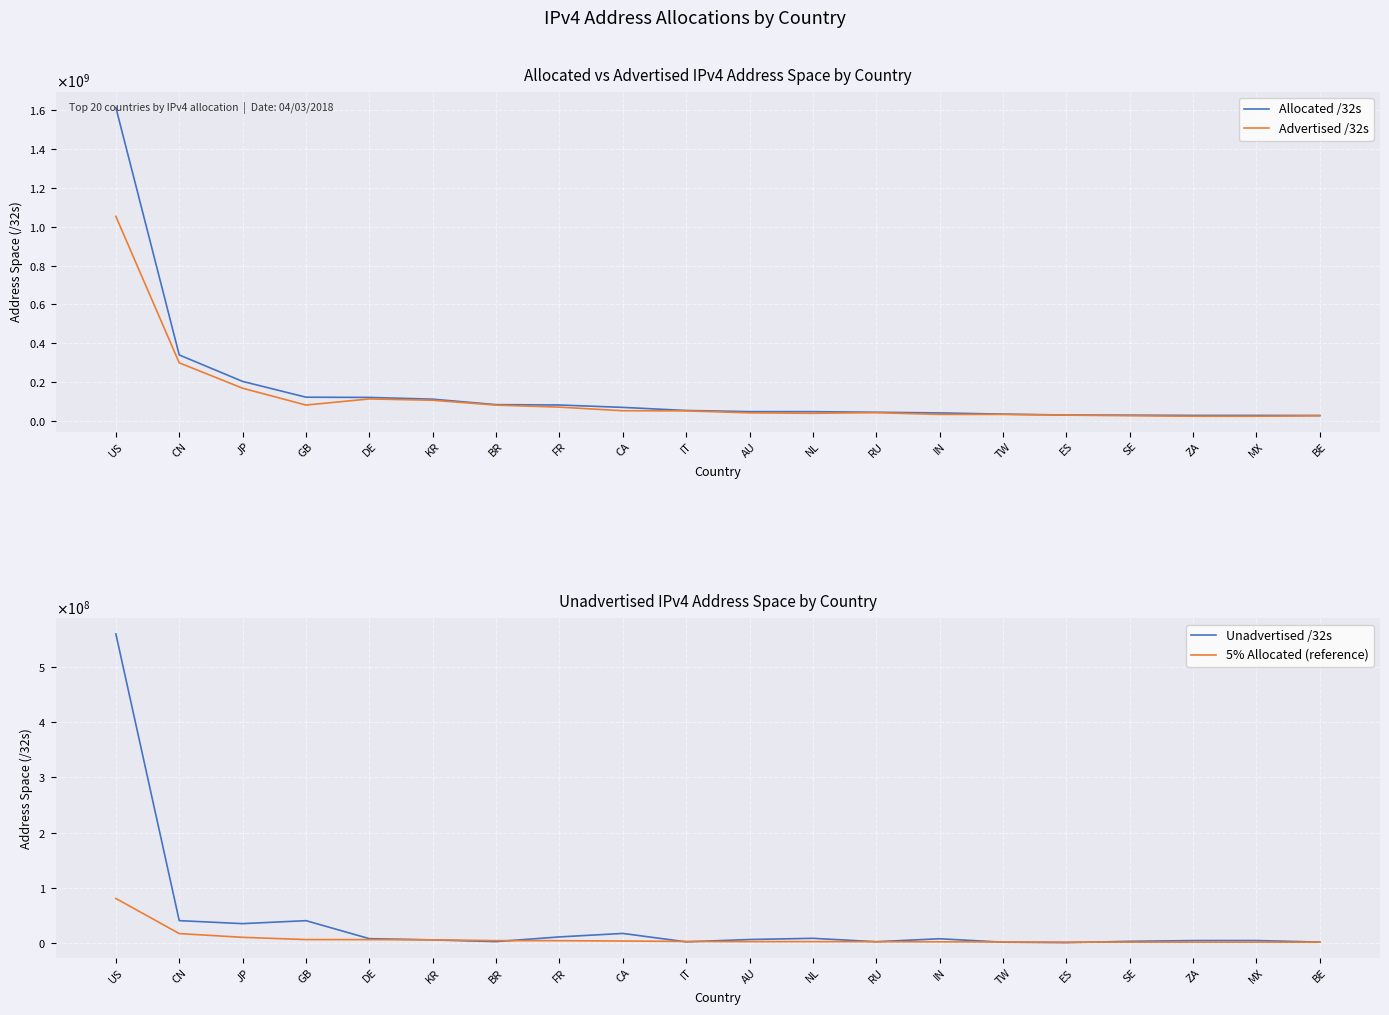

At how many categories does at least one series exceed 1013226612?

1